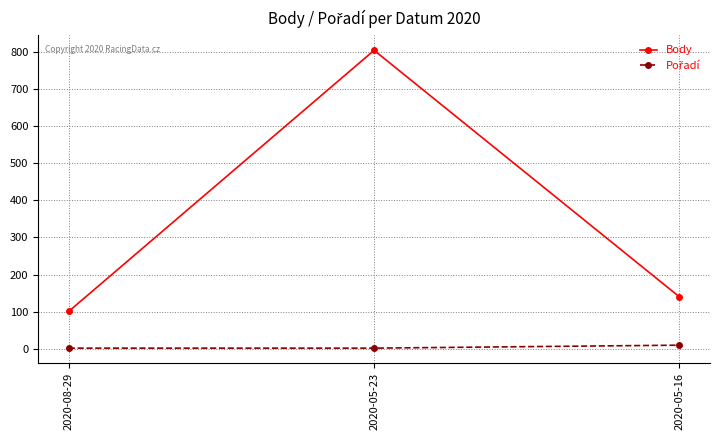

What is the minimum value shown in the chart?

2